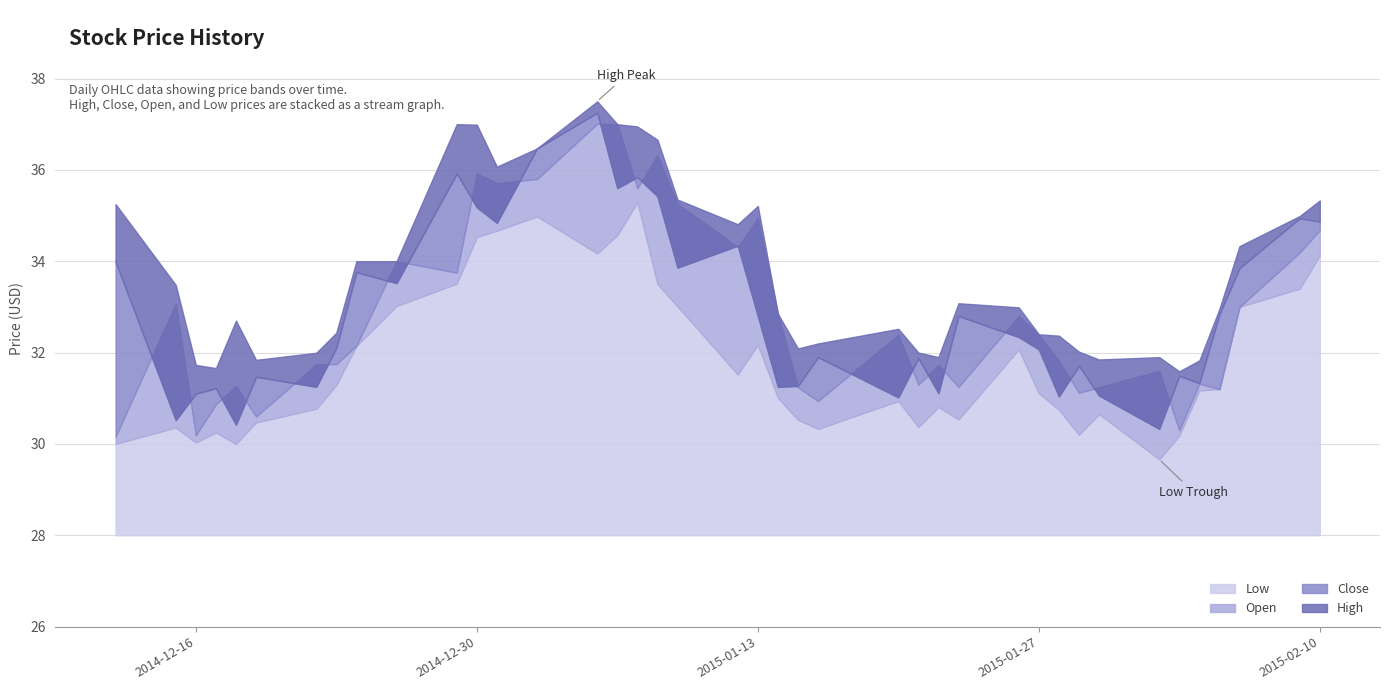

At which category is the sum across all series the highest?

2015-01-05